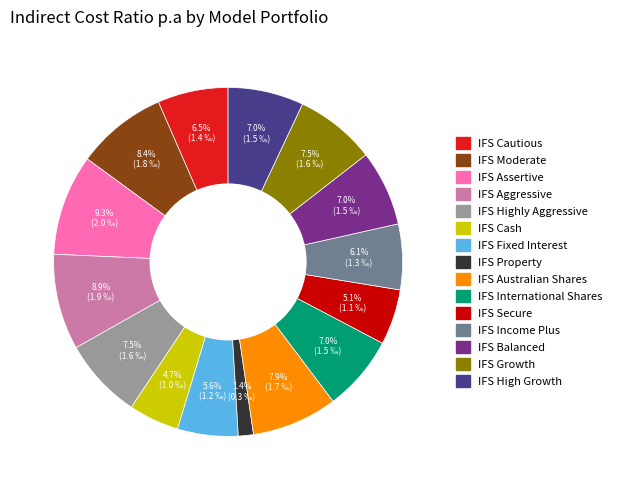

Does IFS International Shares account for over 50% of the chart?

No